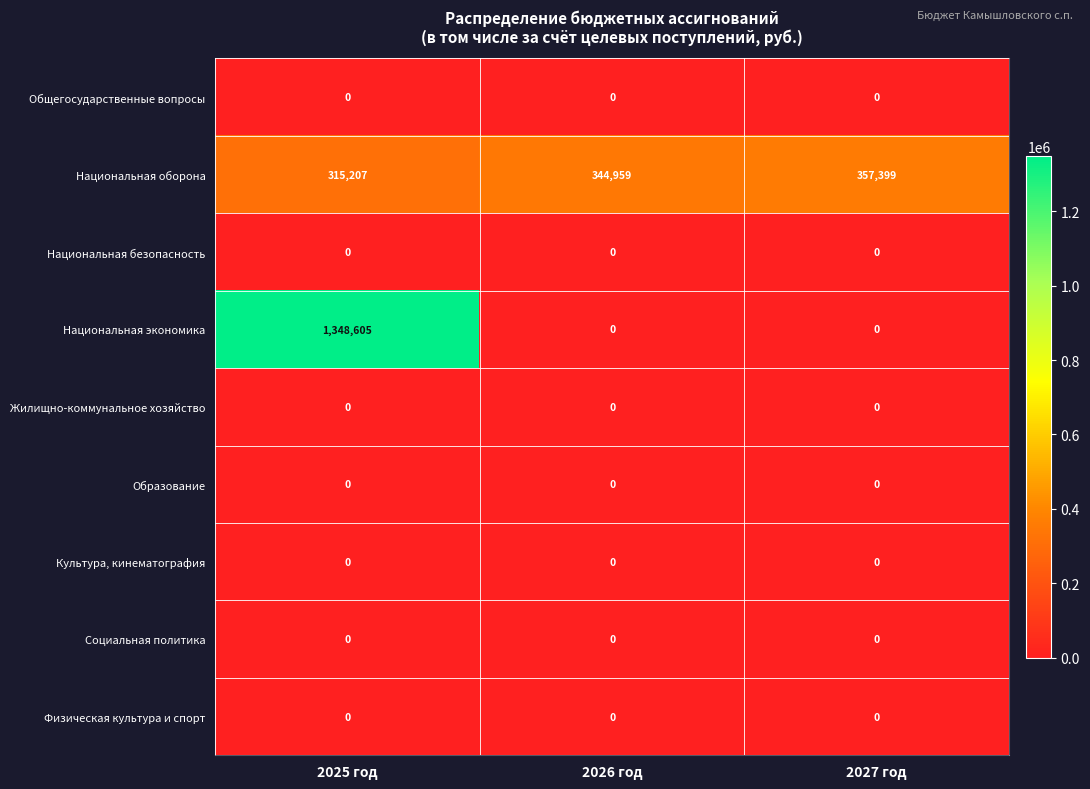

Where is Национальная оборона nearest to the value 336303?

2026 год